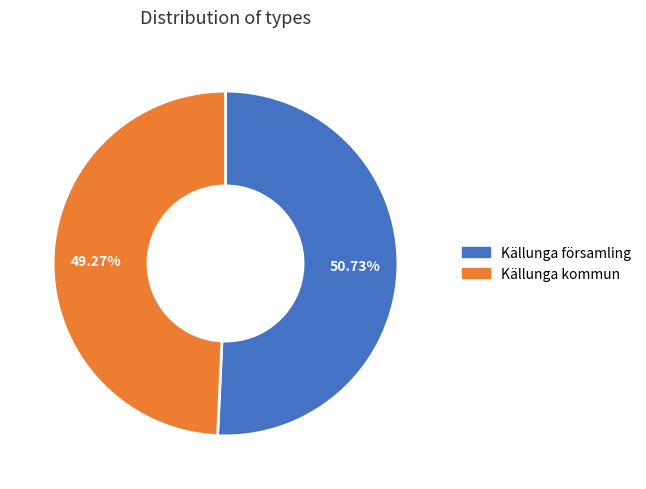

Do Källunga församling and Källunga kommun together represent more than half of the pie?

Yes